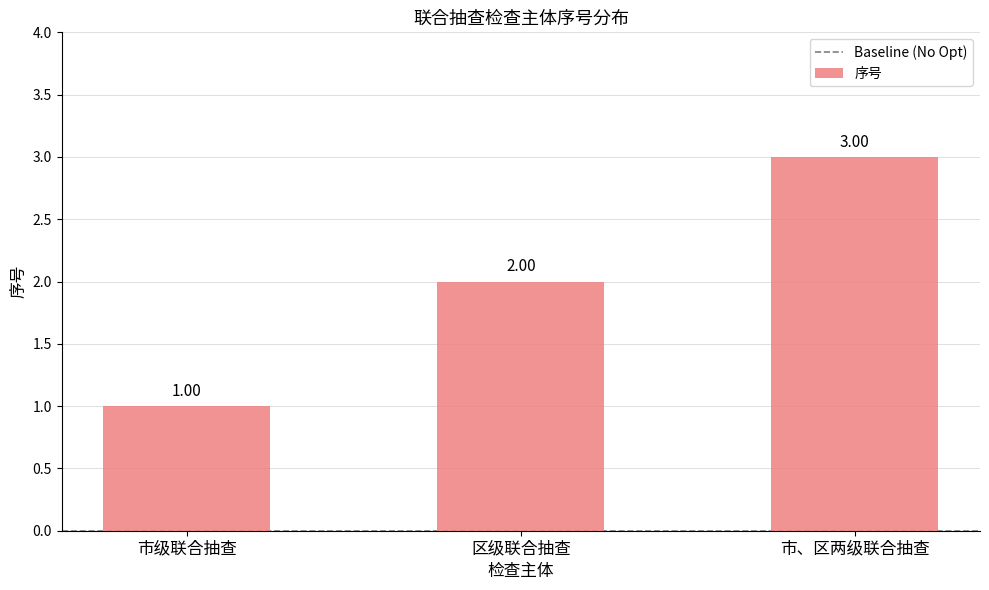

List the labels in order of value, largest first.

市、区两级联合抽查, 区级联合抽查, 市级联合抽查